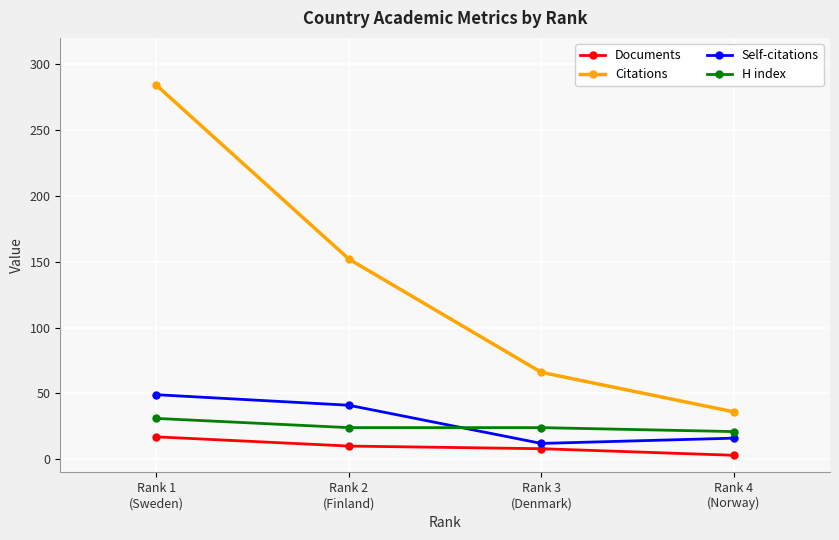

At which label does Documents reach its peak?

Rank 1
(Sweden)